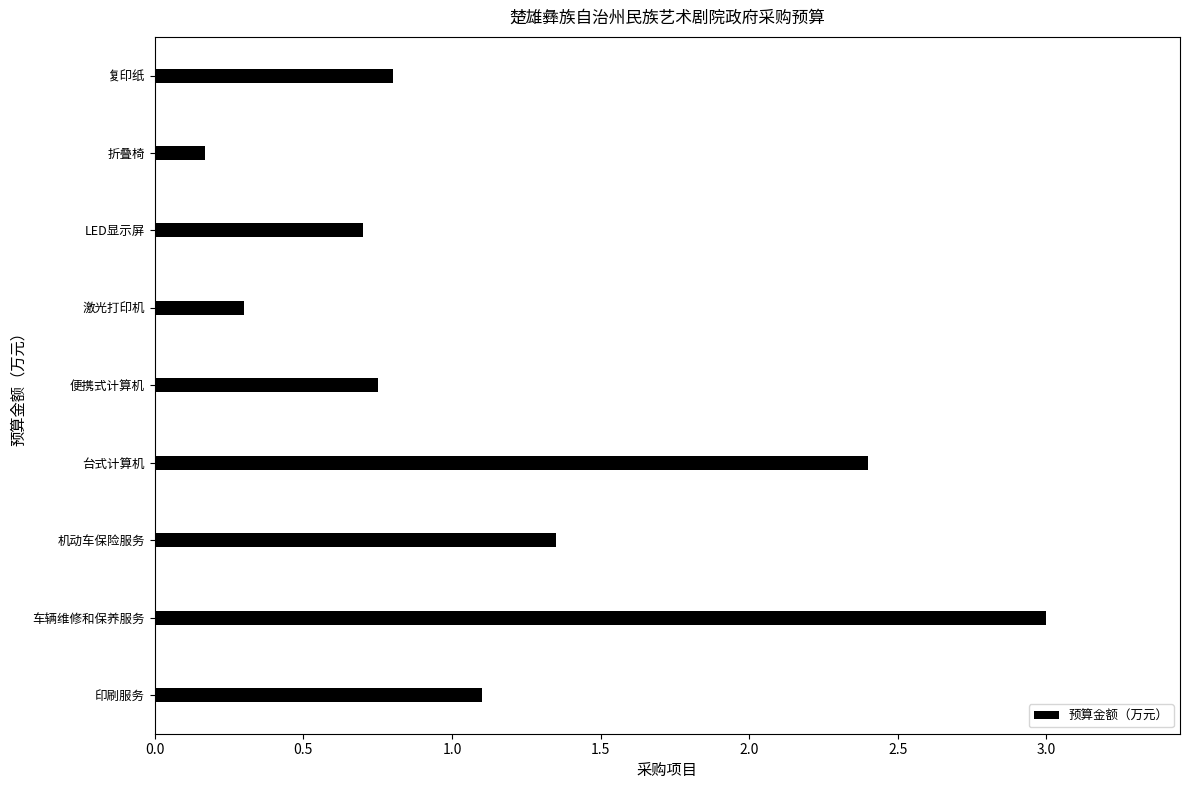

Which category has the lowest value across all series?

折叠椅